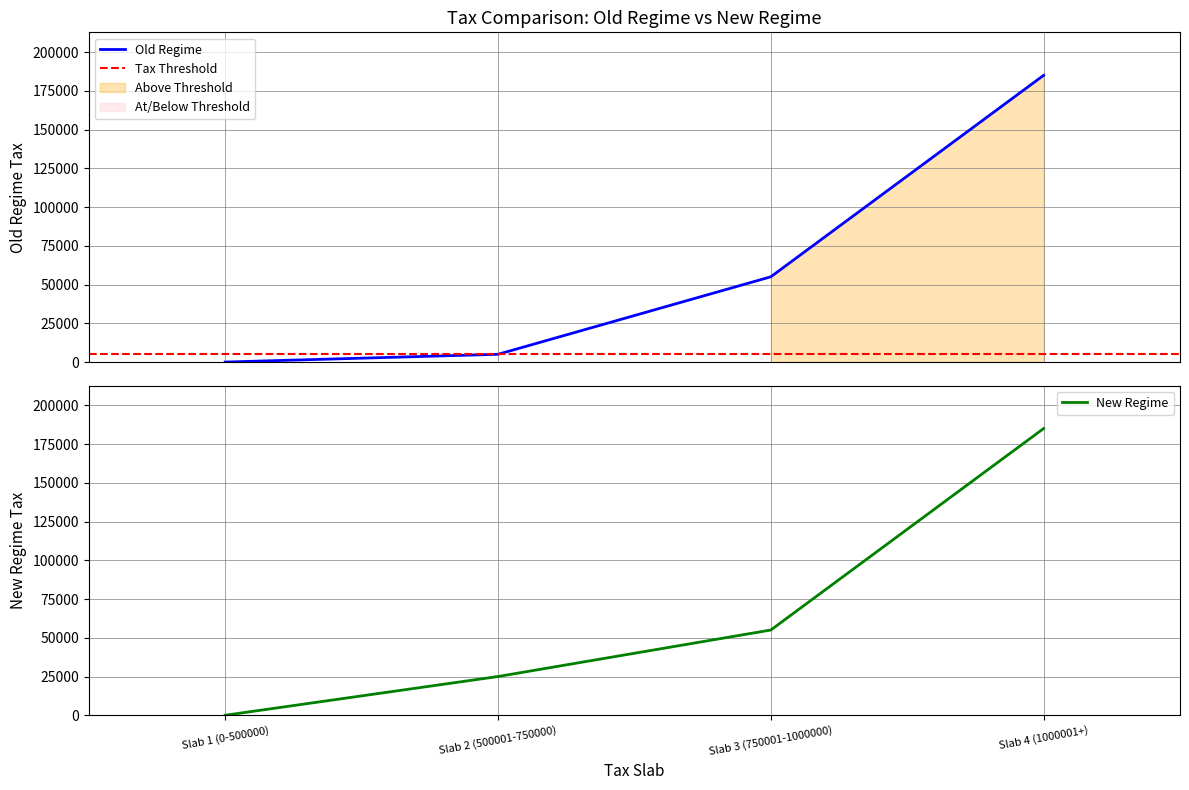

List the series in order of their peak value, lowest first.

Old Regime, New Regime